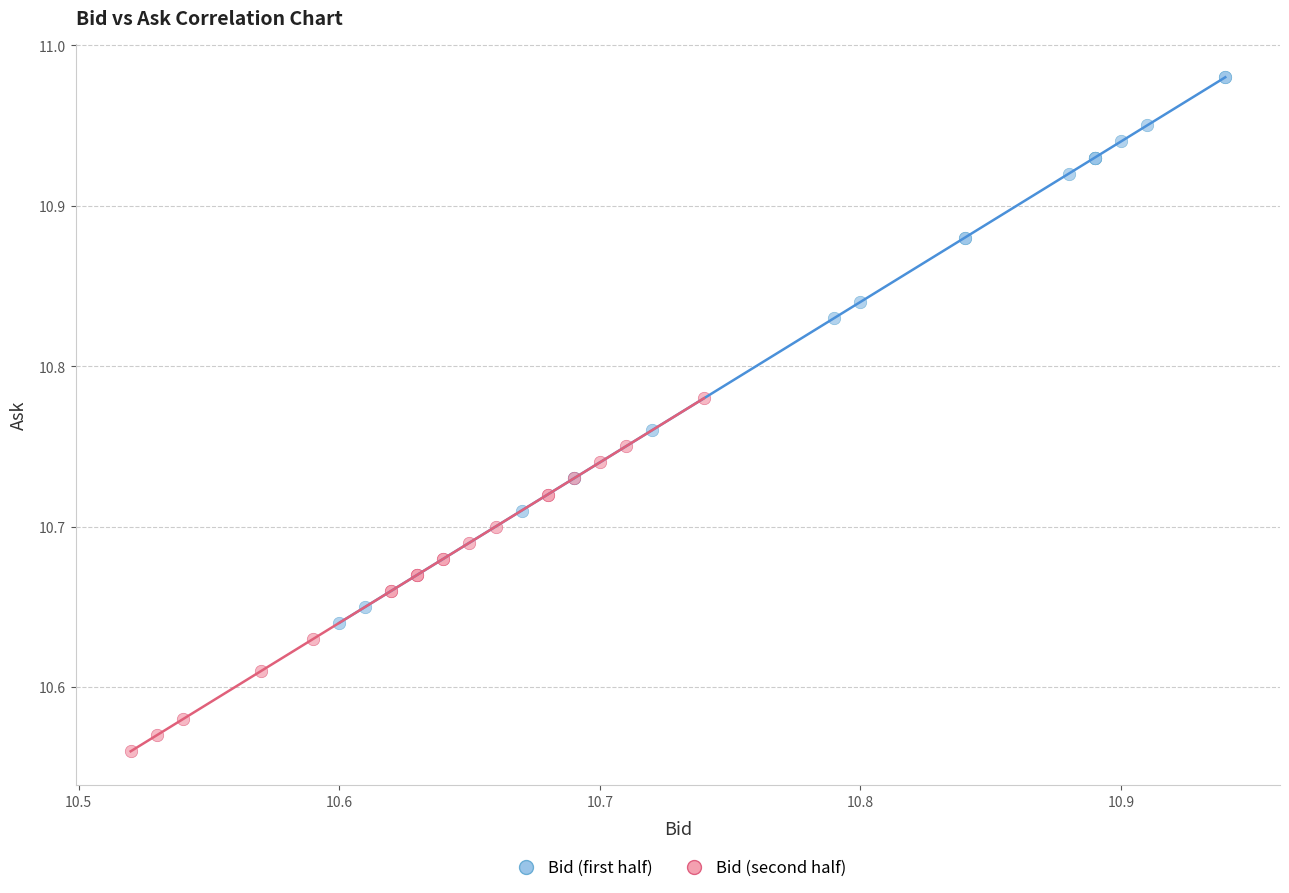

Which series reaches the minimum Y coordinate?

Bid (second half)